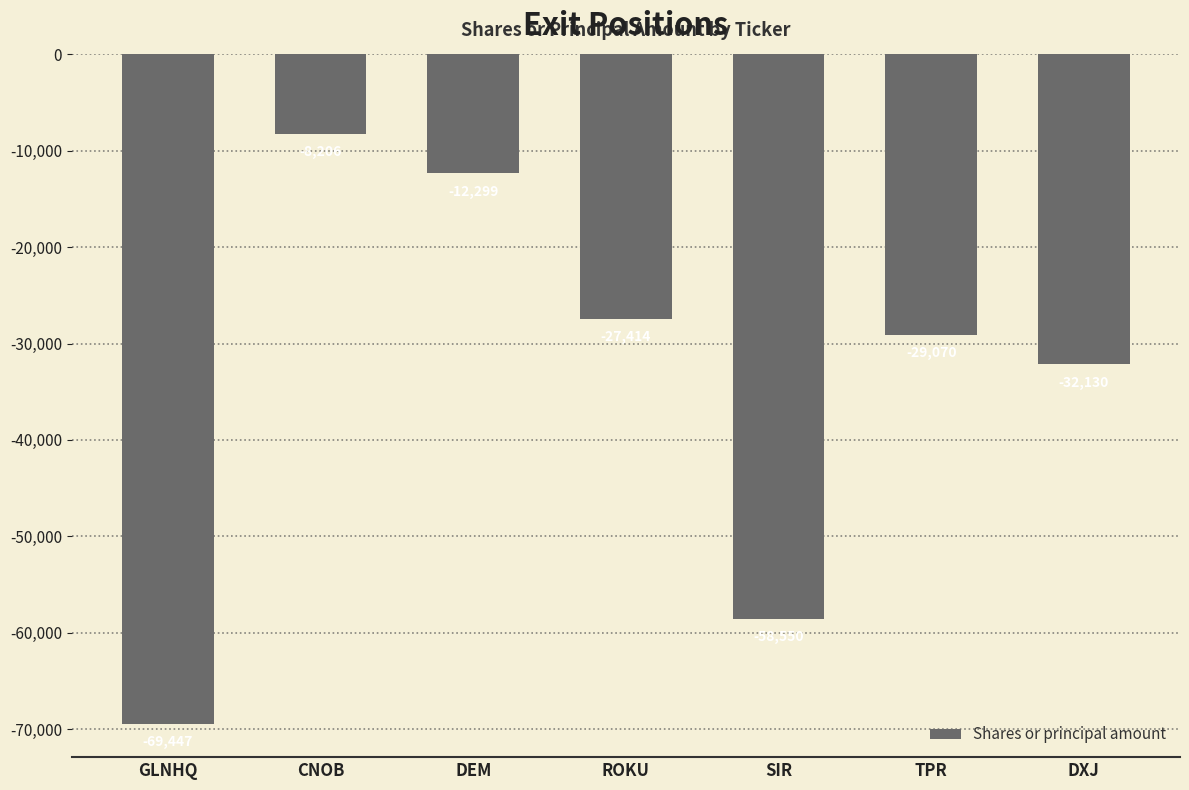

List the labels in order of value, largest first.

CNOB, DEM, ROKU, TPR, DXJ, SIR, GLNHQ